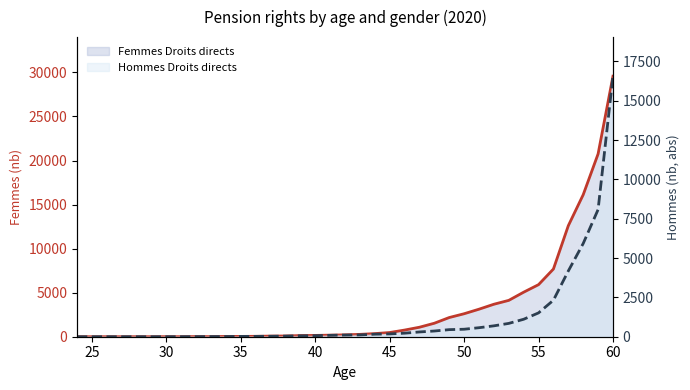

At how many categories does at least one series exceed 7885?

4